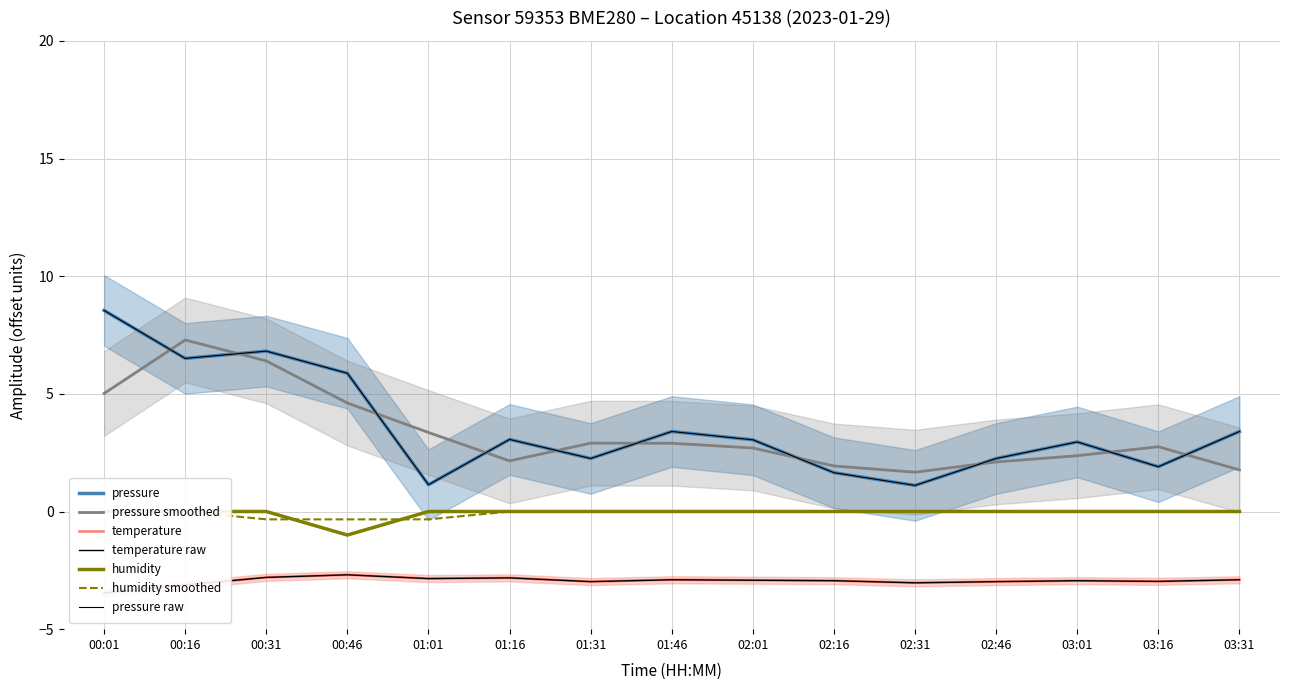

At which label is temperature closest to -3?

01:31